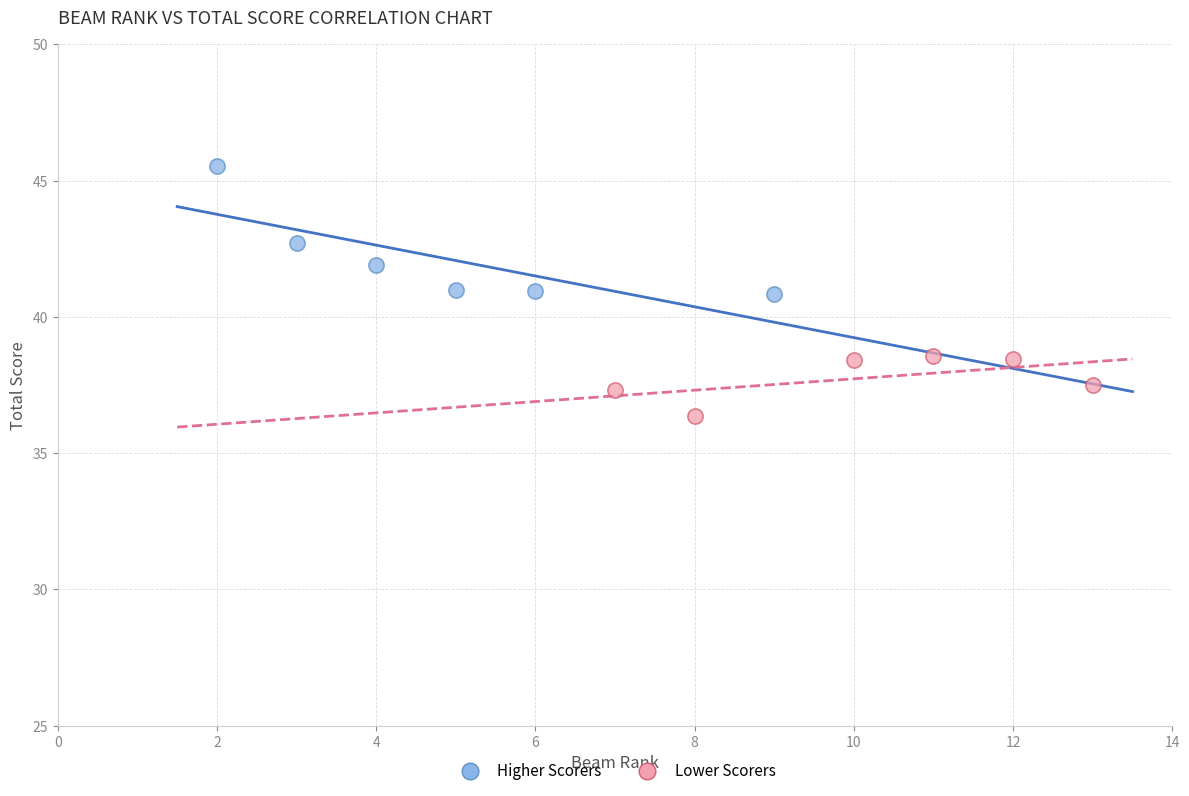

Which series has the widest spread of Y values?

Higher Scorers